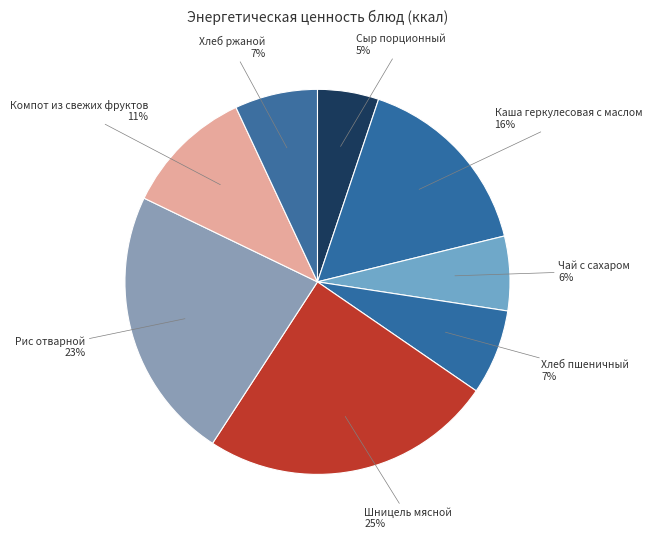

Which slice is the smallest?

Сыр порционный